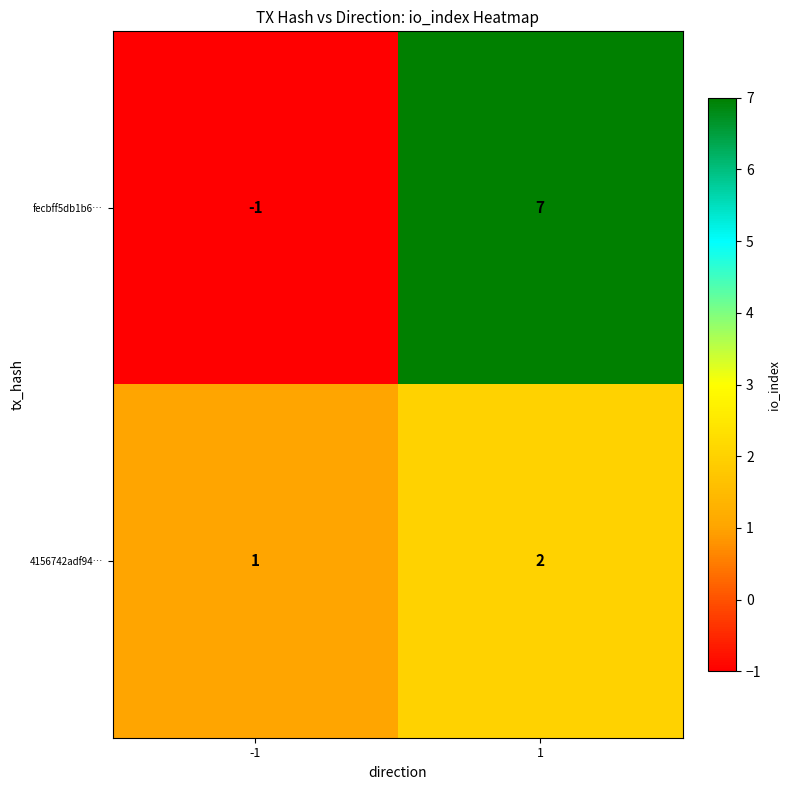

Which series has the largest range (max minus min)?

fecbff5db1b6…